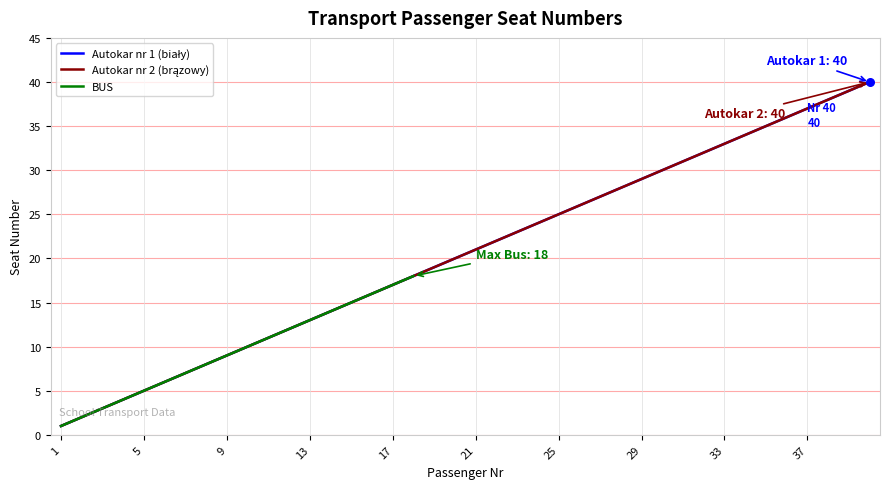

At how many categories does at least one series exceed 31?

9